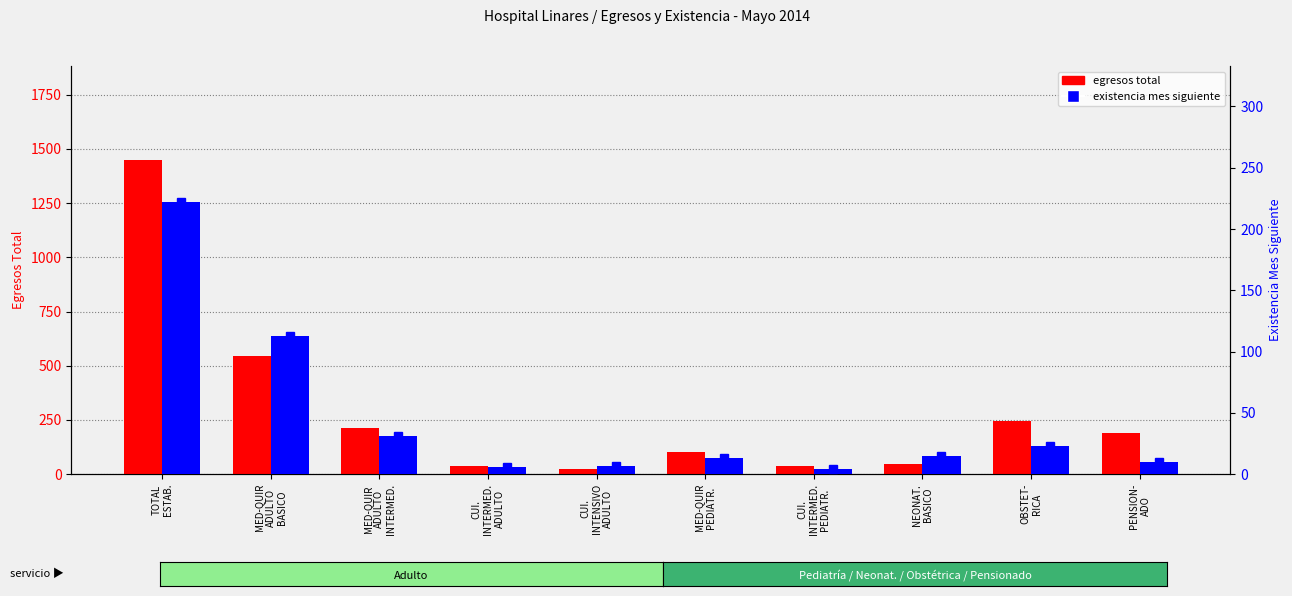

At which label does existencia mes siguiente reach its peak?

TOTAL
ESTAB.